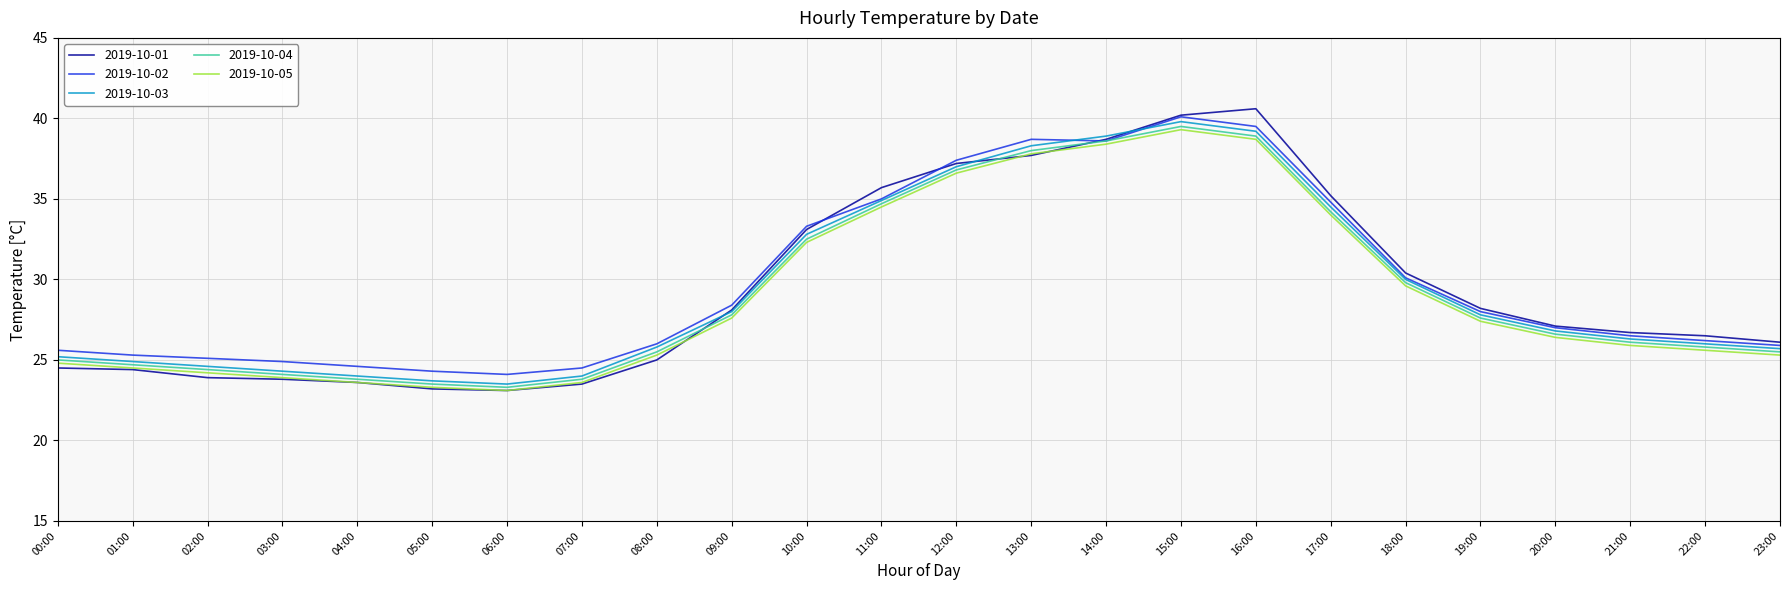

Is this an area chart (filled region under the line)?

No